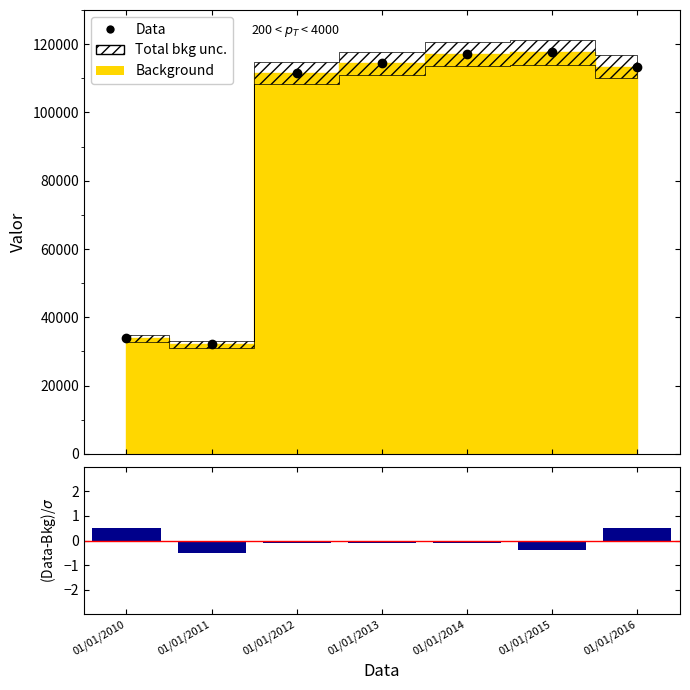

Which series has the widest spread of values?

Data